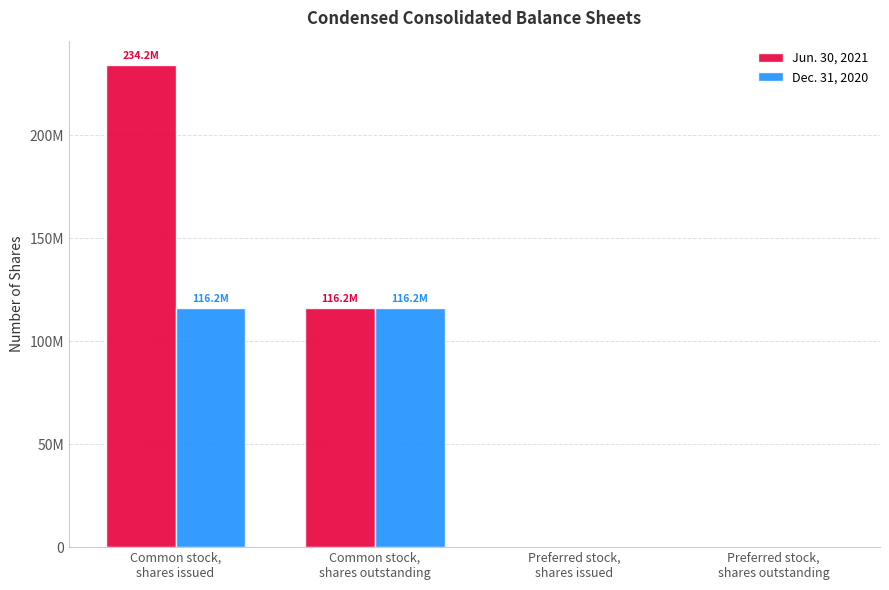

What is the highest value of the Dec. 31, 2020 series?

116231072